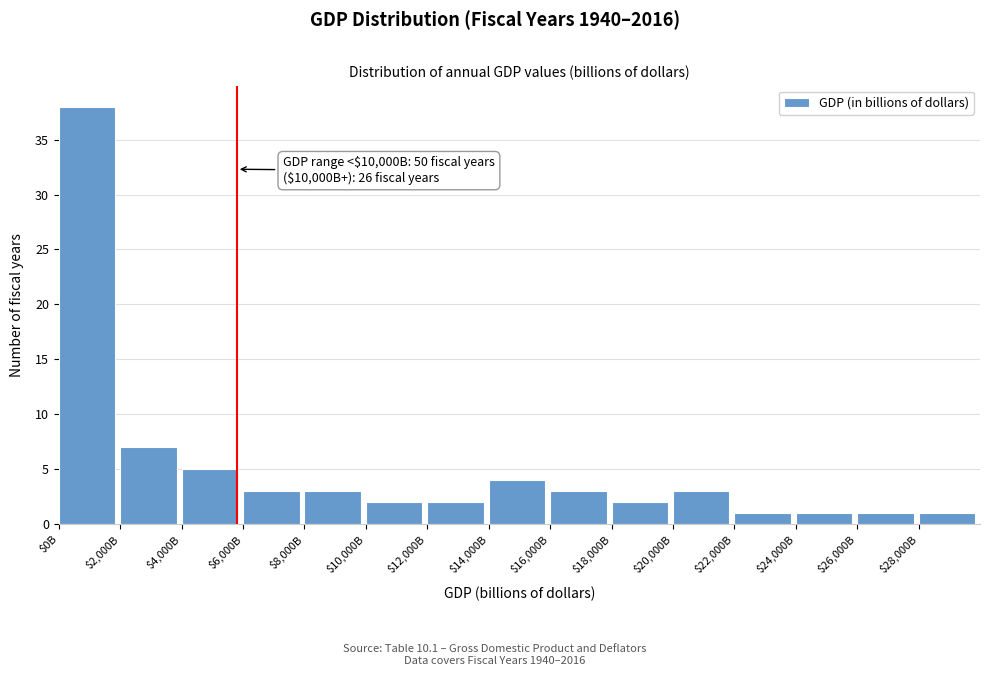

Reading right to left, transcribe all the data shown in this chart.

1	1	1	1	3	2	3	4	2	2	3	3	5	7	38